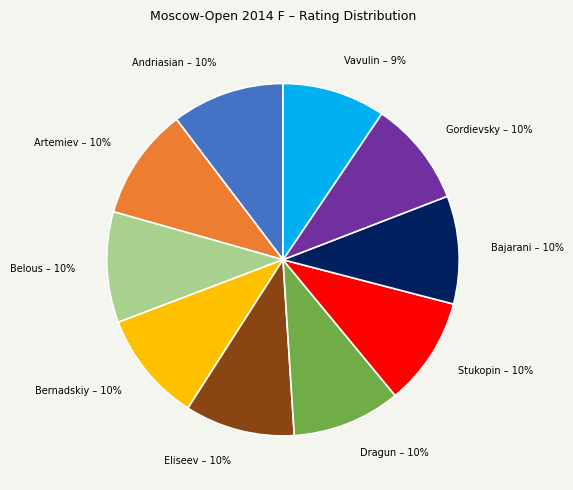

Does any single category account for the majority?

No